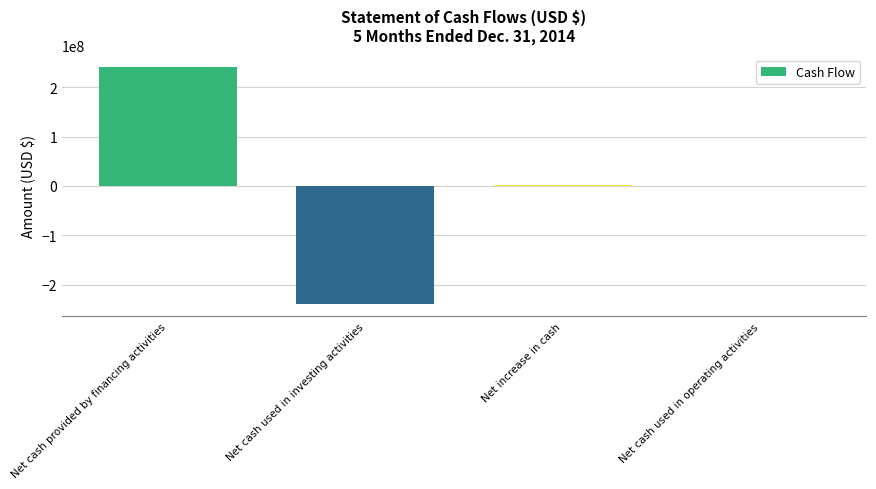

Where does the data first go above 1570214?

Net cash provided by financing activities